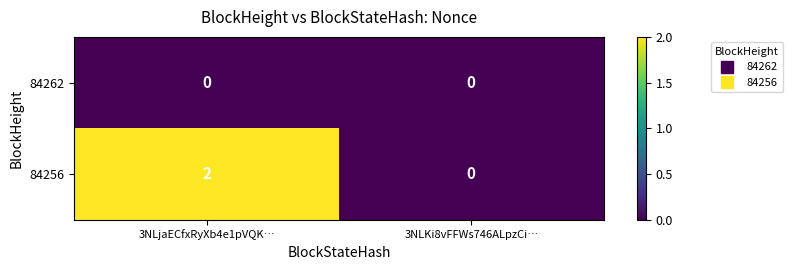

What is the difference between the highest and lowest values at 3NLjaECfxRyXb4e1pVQK…?

2